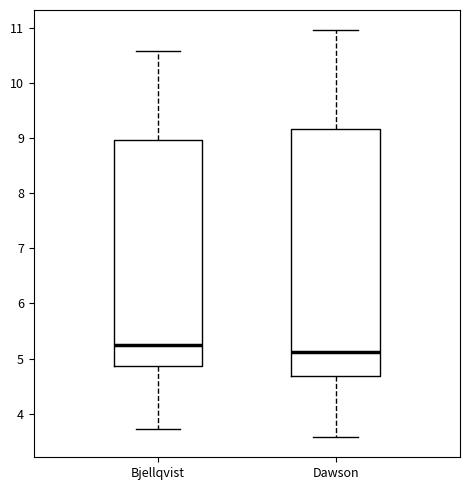

Where does the median line of the box for Dawson sit on the y-axis? The values are not printed on the chart, so give them approximately, as read against the axis.

5.1